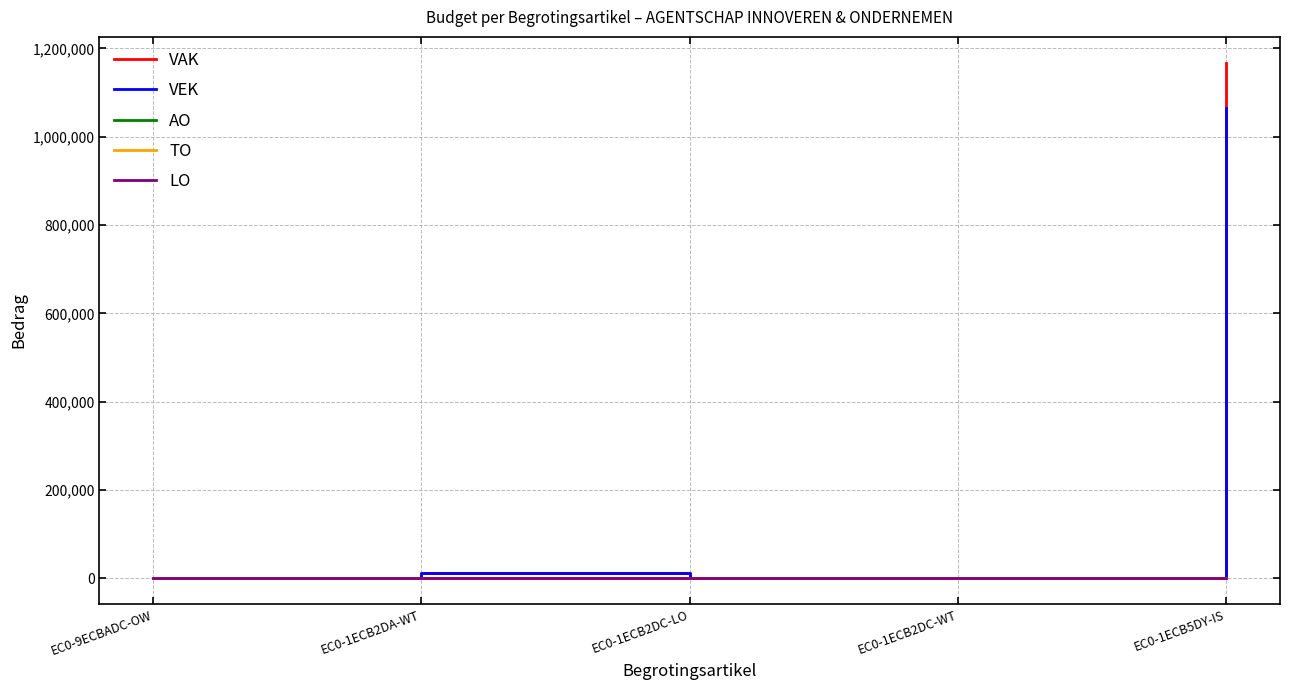

Does the chart display data point markers on the line(s)?

No